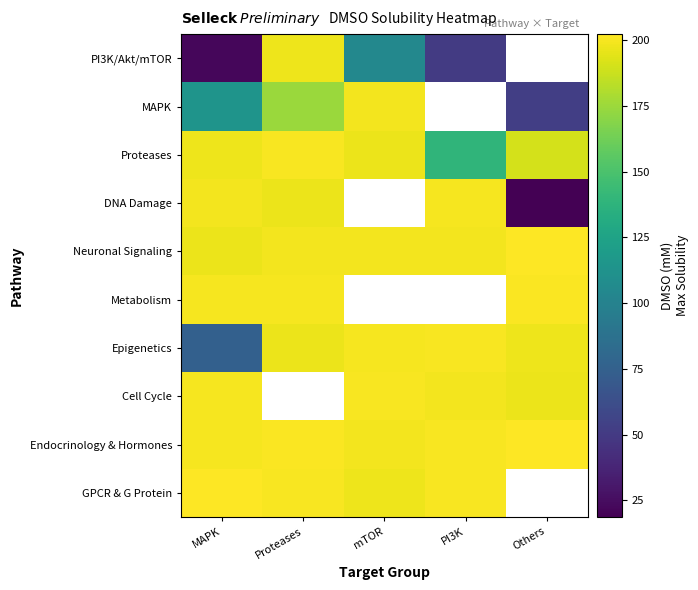

At how many categories does at least one series exceed 201?

3